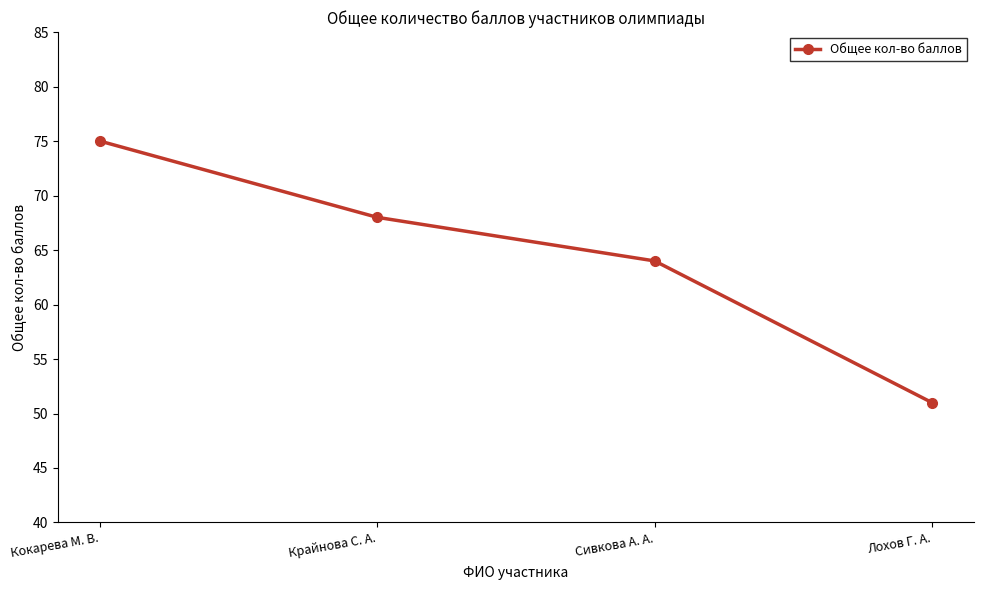

What is the ratio of the value at Кокарева М. В. to the value at Крайнова С. А.?

1.1